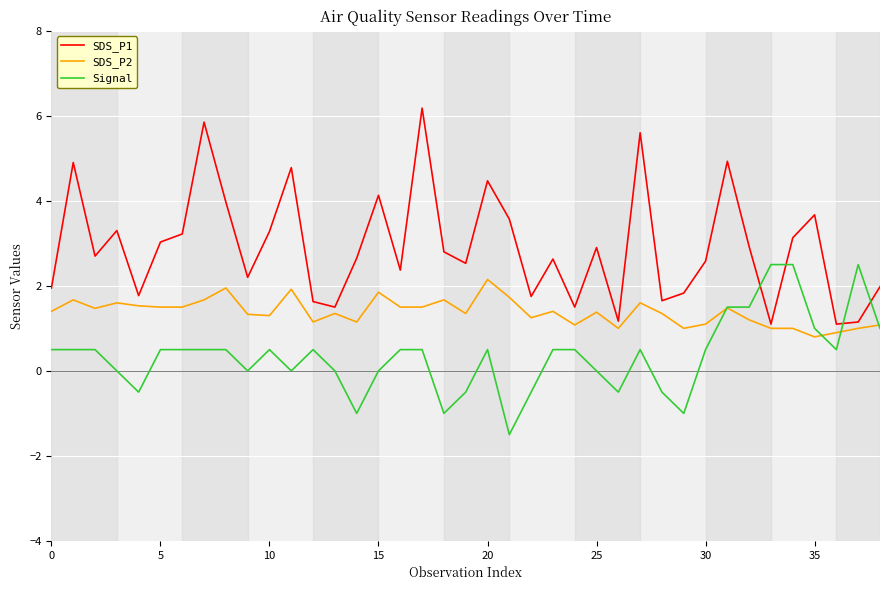

List the series in order of their overall mean, lowest first.

Signal, SDS_P2, SDS_P1